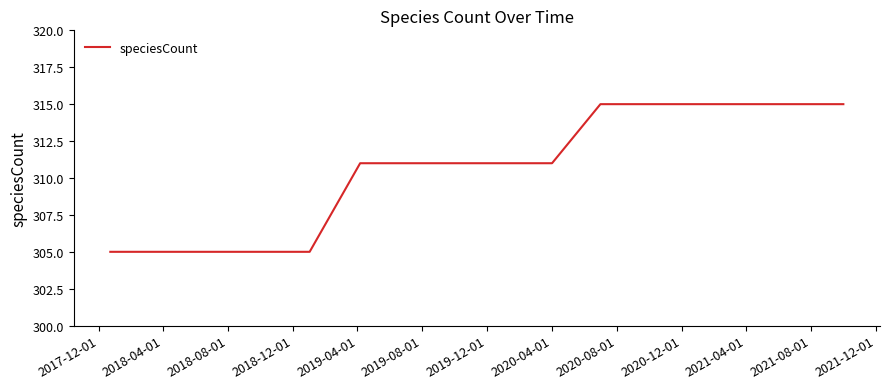

Reading left to right, what are all the values shown in this chart?

305	305	305	305	305	311	311	311	311	311	315	315	315	315	315	315